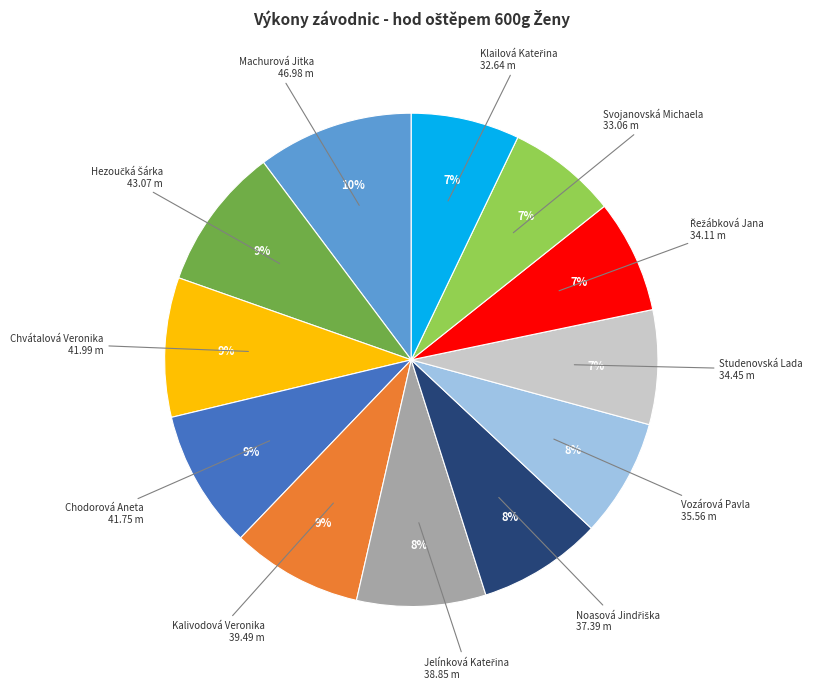

Is there a majority slice in this chart?

No